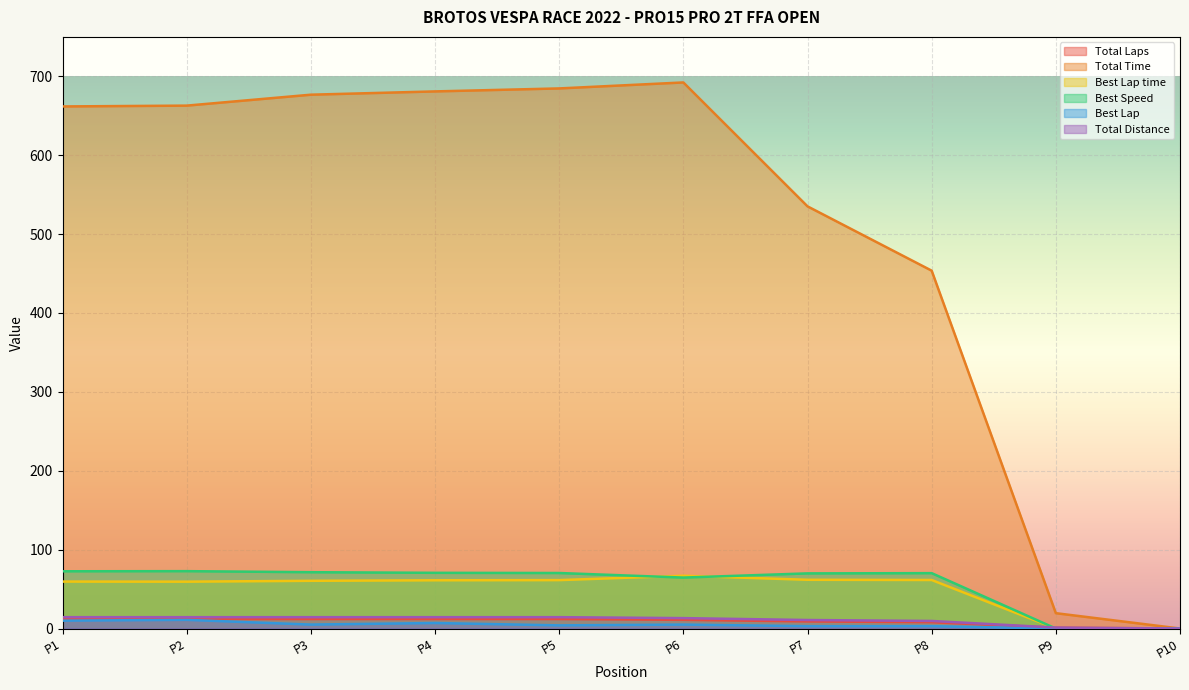

Does the chart display data point markers on the line(s)?

No